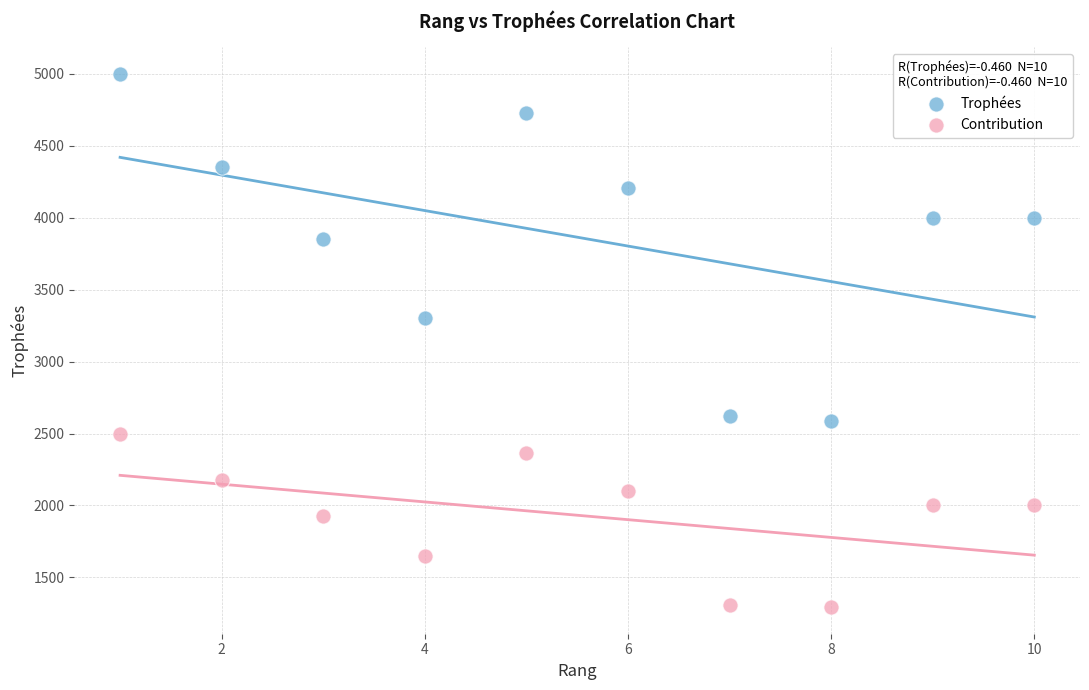

Across all series, what Y value is closest to 3147?

3301